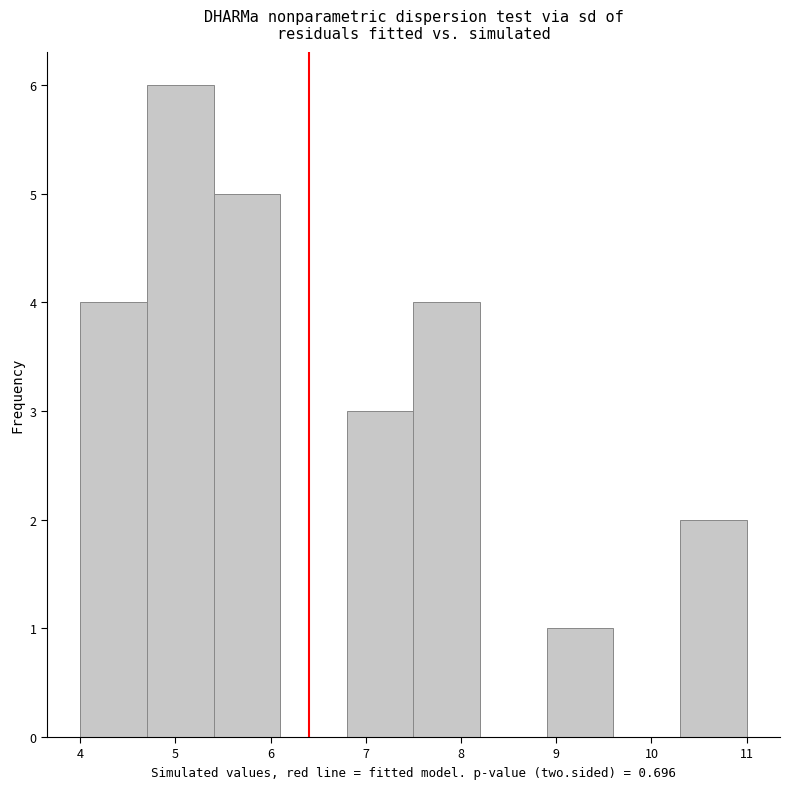

Which range on the x-axis has the tallest bar?

4.7 to 5.4